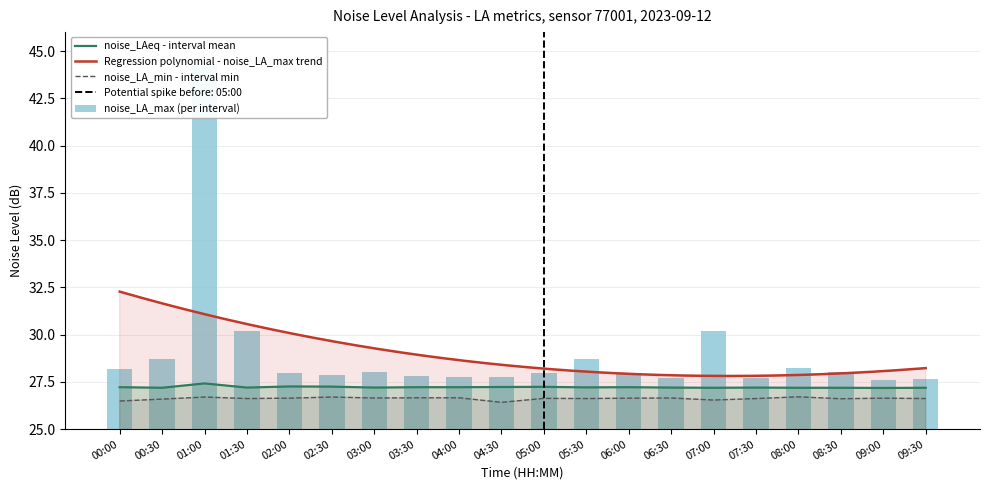

Rank the series by their maximum value, from lowest to highest.

noise_LA_min, noise_LAeq, noise_LA_max